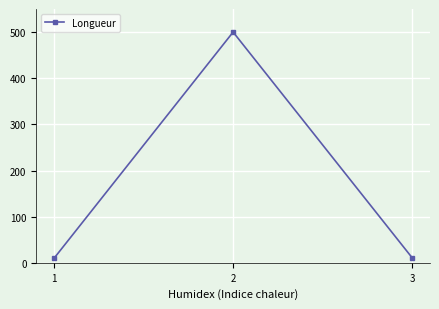

The value at 2 is 500. True or false?

True